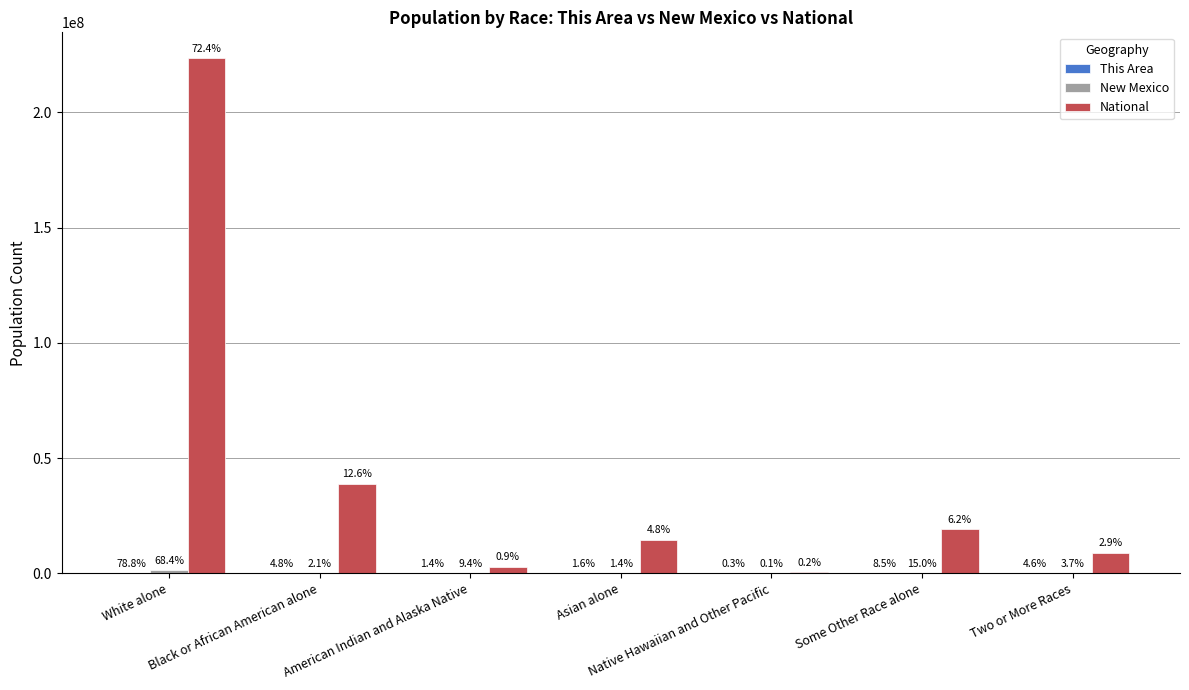

Which has a higher value, Asian alone or Native Hawaiian and Other Pacific?

Asian alone